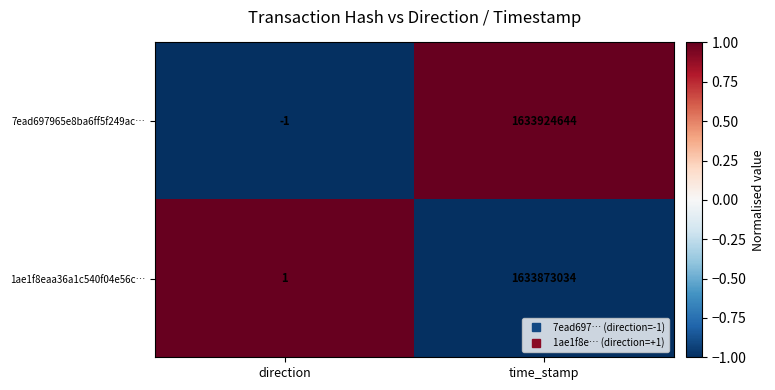

Which category has the lowest value across all series?

direction